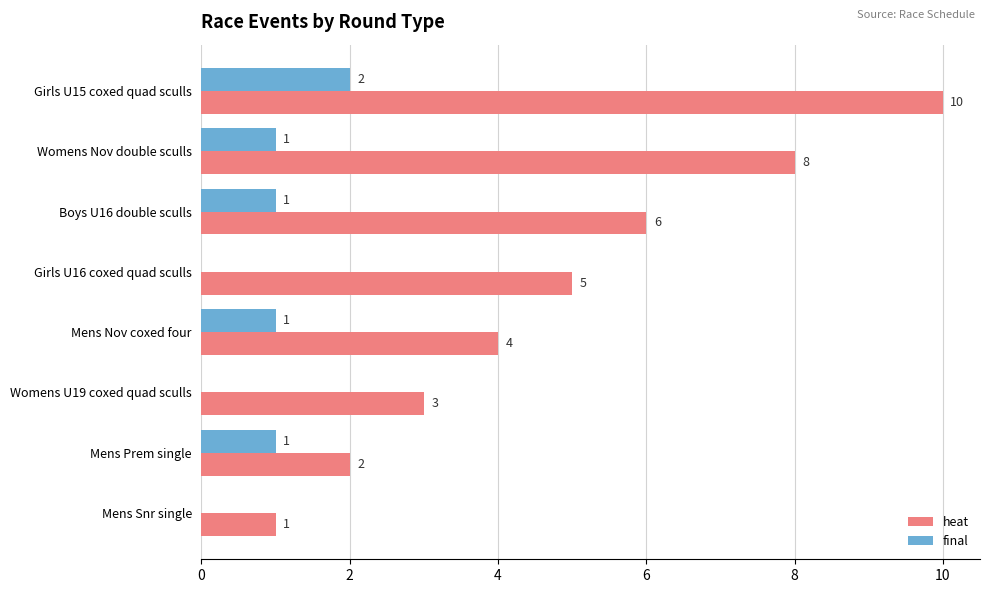

What is the total value across all series at Womens Nov double sculls?

9